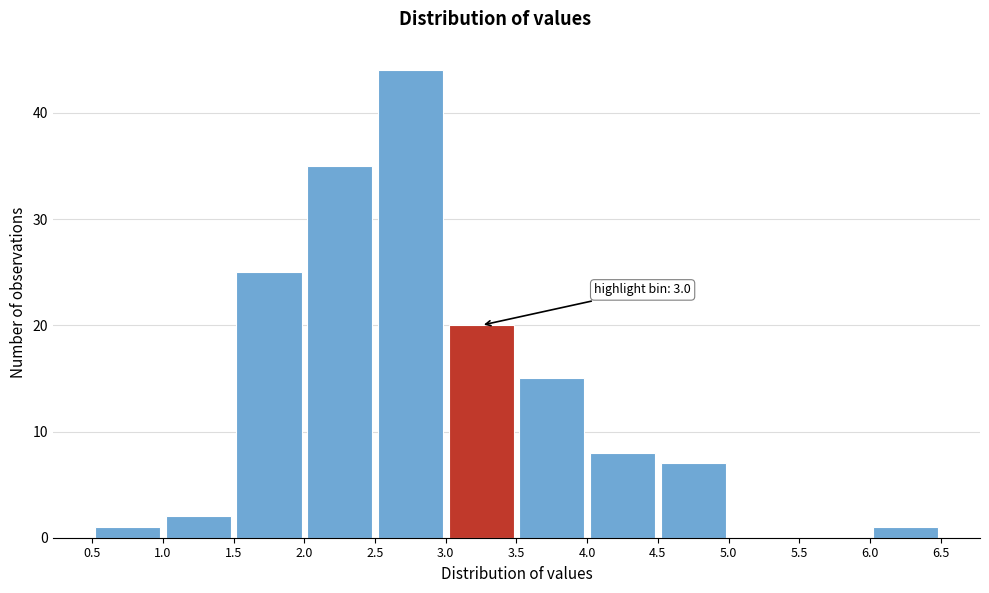

Over which range of the x-axis is the bar tallest?

2.5 to 3.0